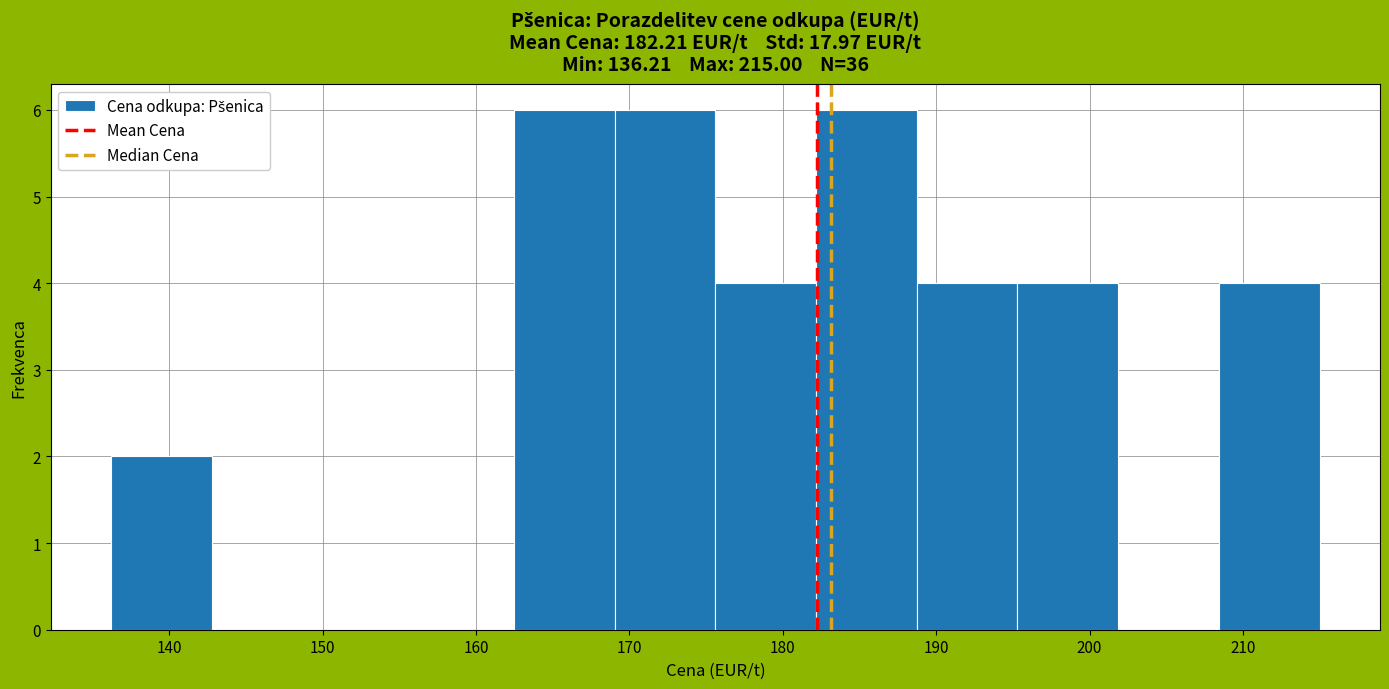

What is the height of the bar covering 189 to 195 on the x-axis? Neither the bar edges nor the heights are printed on the chart, so give them approximately, as read against the axes.

4